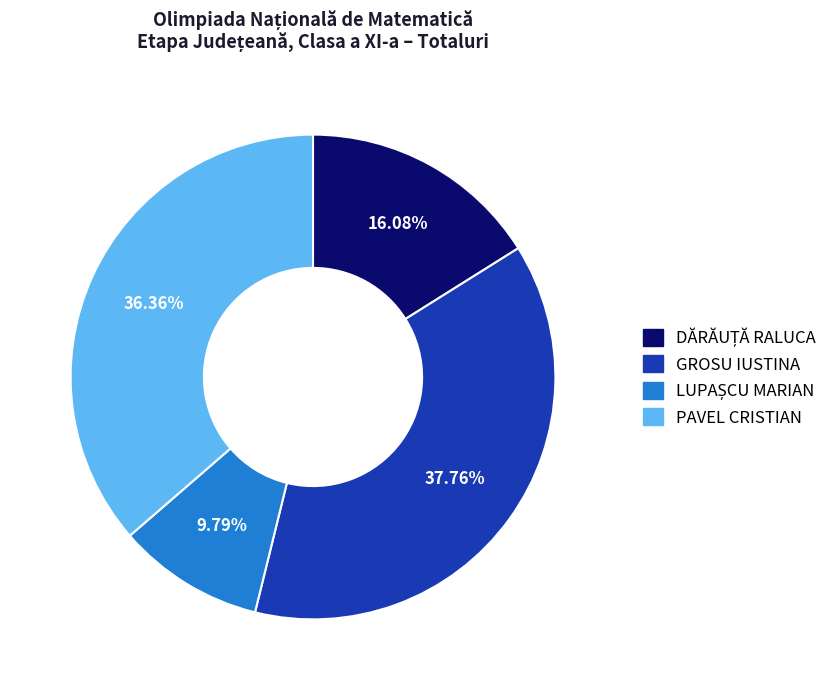

Combined, do PAVEL CRISTIAN and GROSU IUSTINA account for over 50%?

Yes